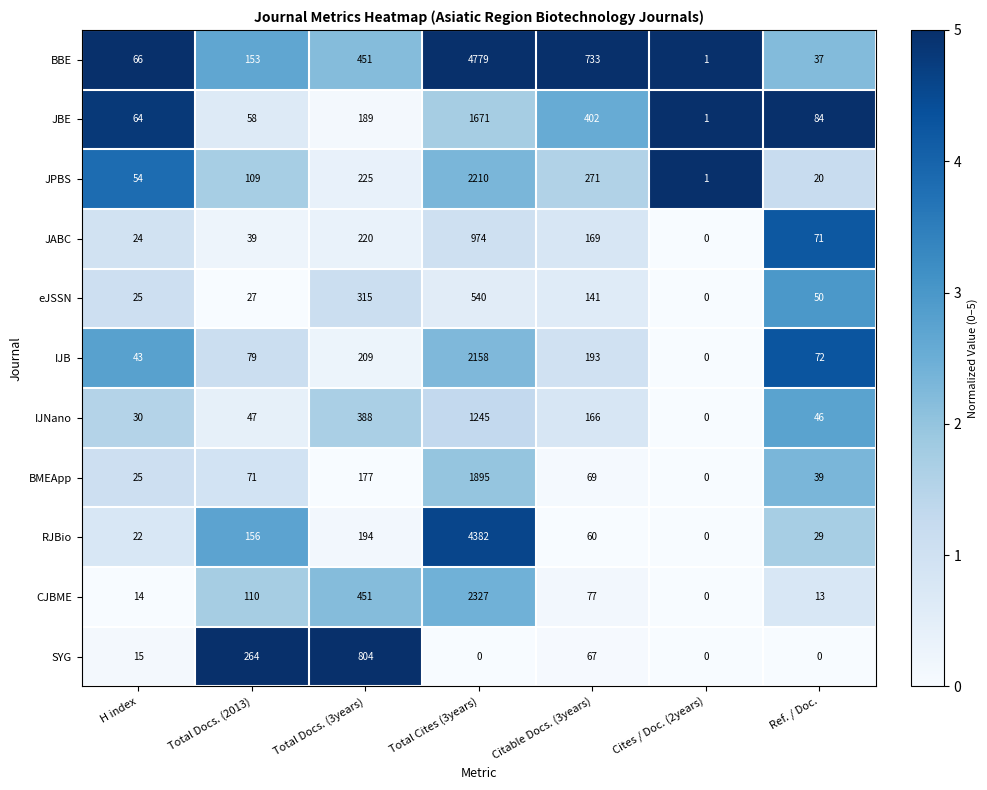

Between Total Docs. (3years) and Total Cites (3years), which series saw the biggest shift?

BBE